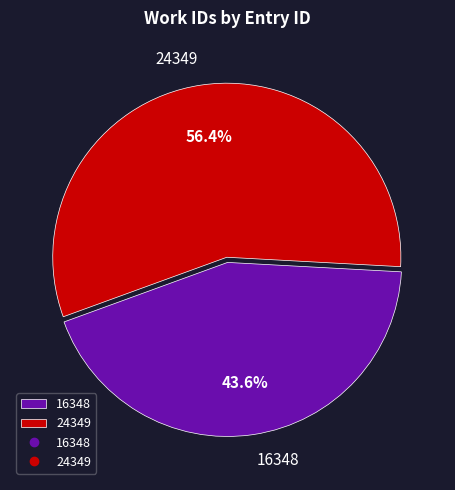

To the nearest percent, what is the combined percentage of 16348 and 24349?

100%